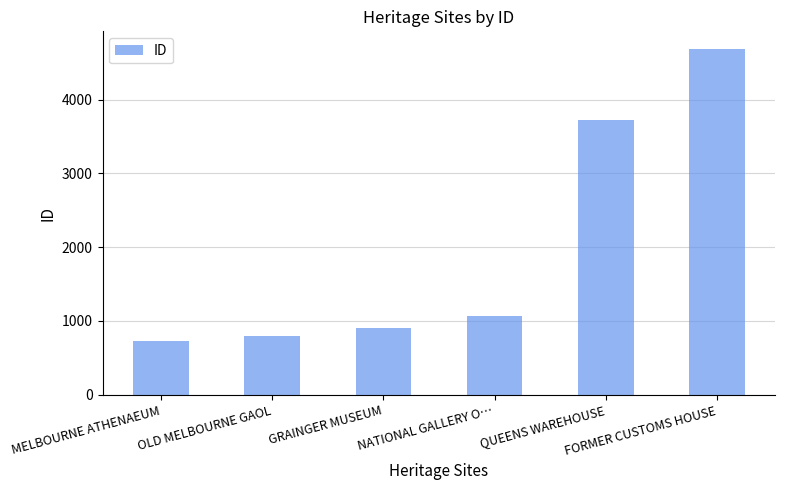

What is the difference between the maximum and minimum values?

3963